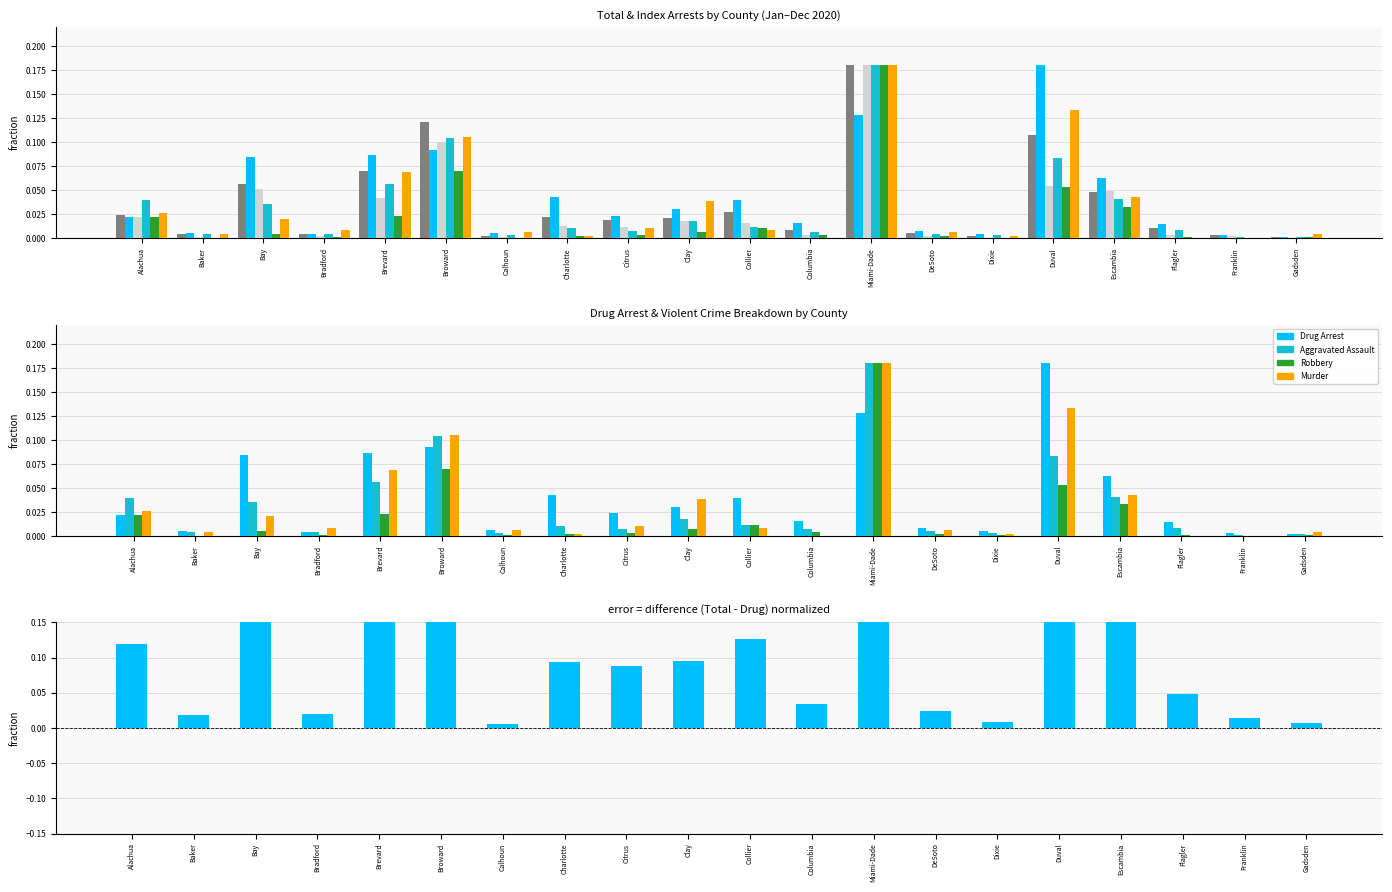

Between Miami-Dade and Bradford, which is larger?

Miami-Dade